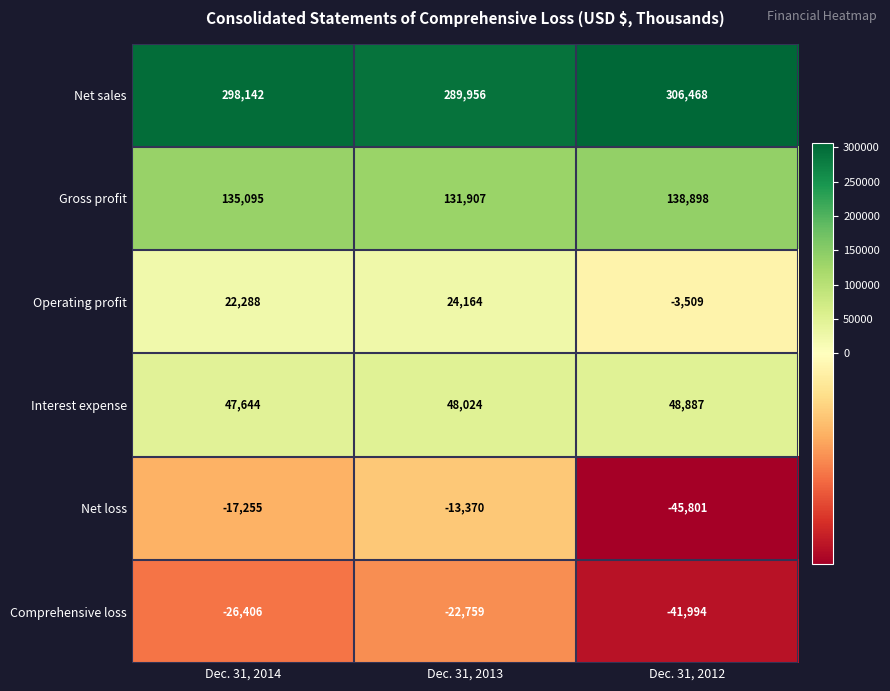

Reading left to right, transcribe all the data shown in this chart.

Net sales: 298142	289956	306468
Gross profit: 135095	131907	138898
Operating profit: 22288	24164	-3509
Interest expense: 47644	48024	48887
Net loss: -17255	-13370	-45801
Comprehensive loss: -26406	-22759	-41994